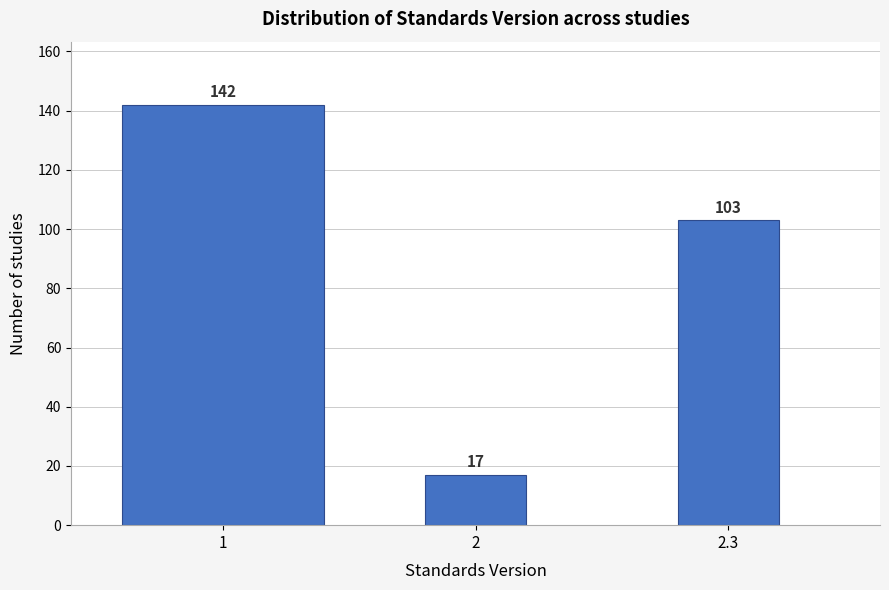

Reading left to right, what are all the values shown in this chart?

1=142	2=17	2.3=103